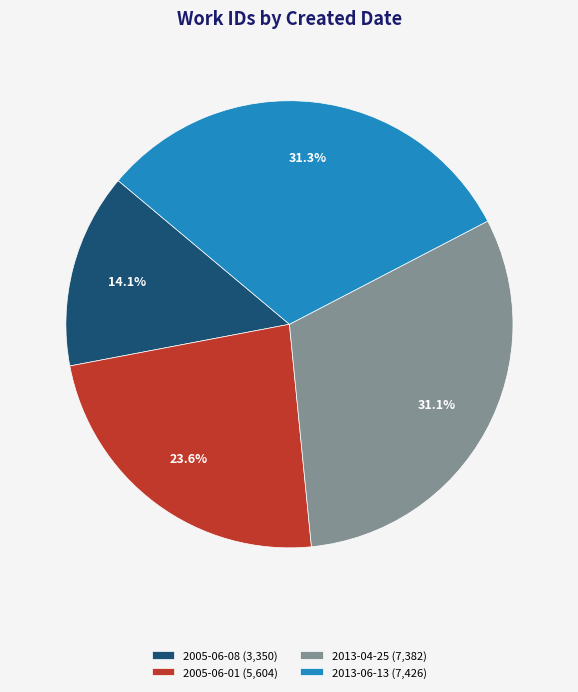

Is there any slice that represents more than half of the pie?

No